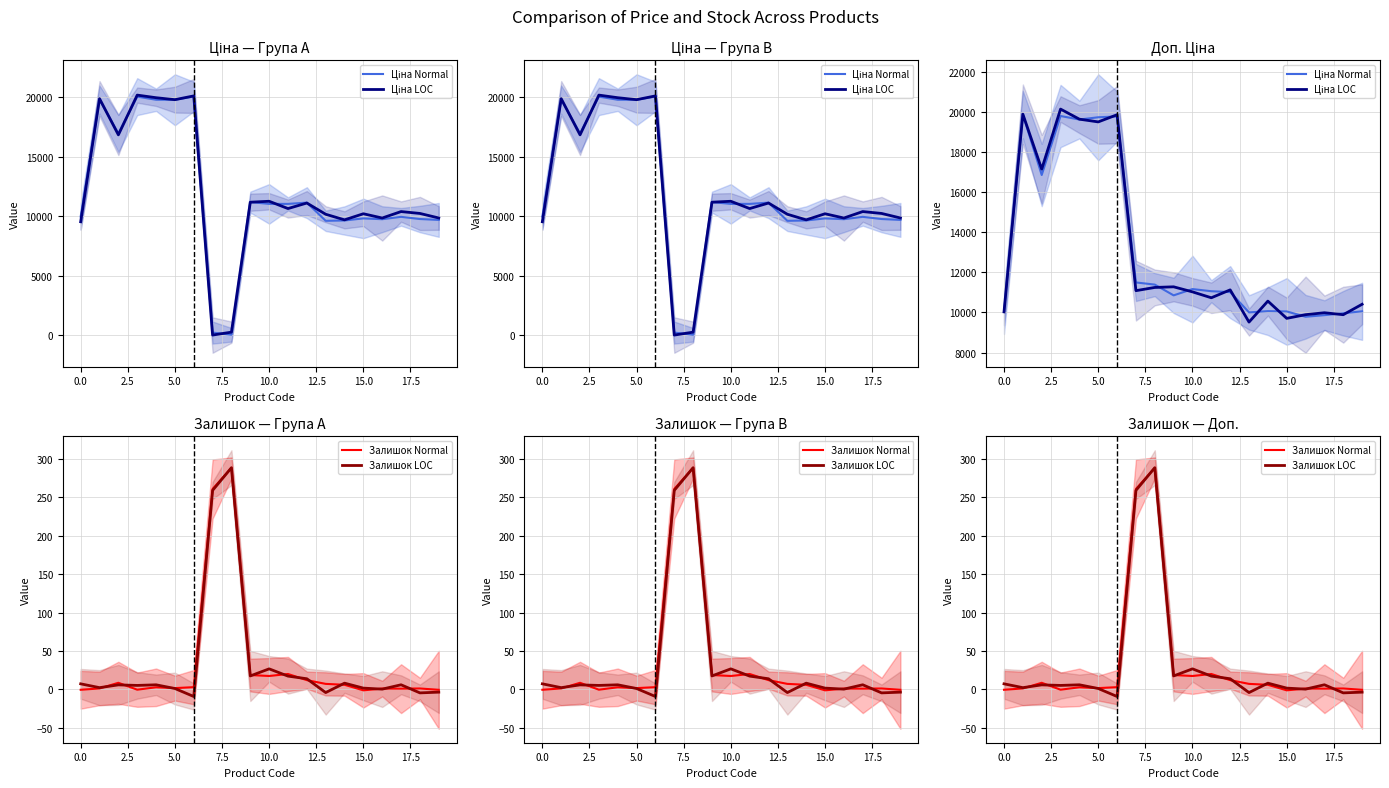

What is the difference between the maximum and second lowest values in the Ціна LOC series?

10427.1